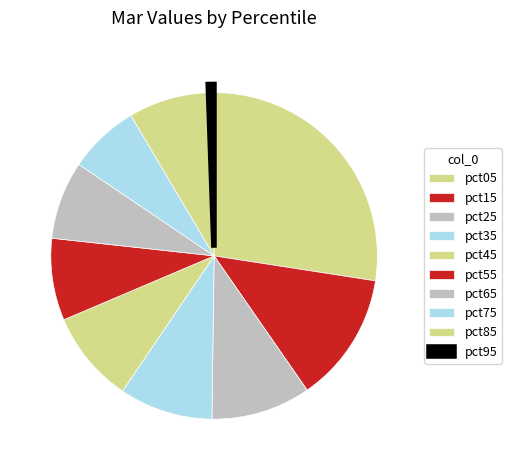

Which category has the smallest portion of the pie?

pct95